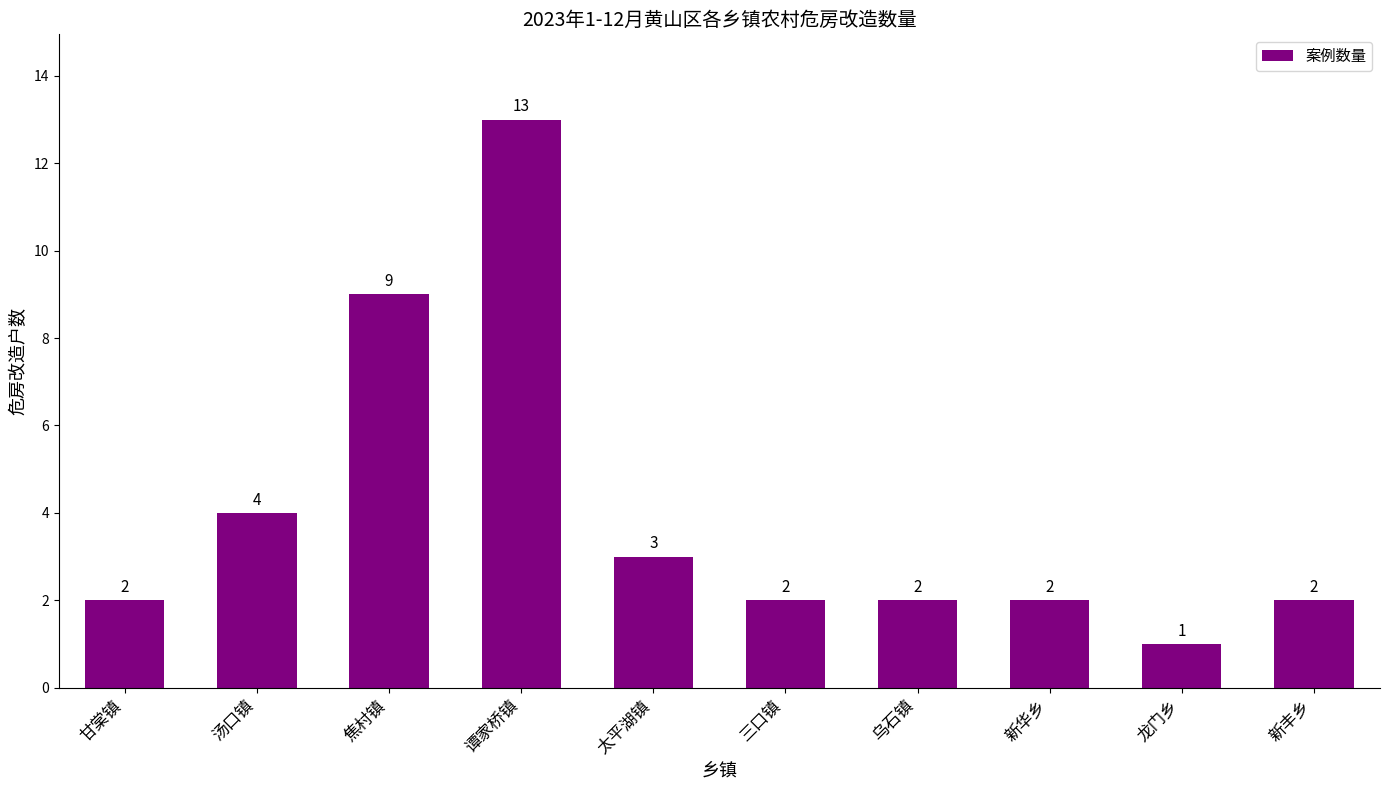

Which has a higher value, 焦村镇 or 龙门乡?

焦村镇